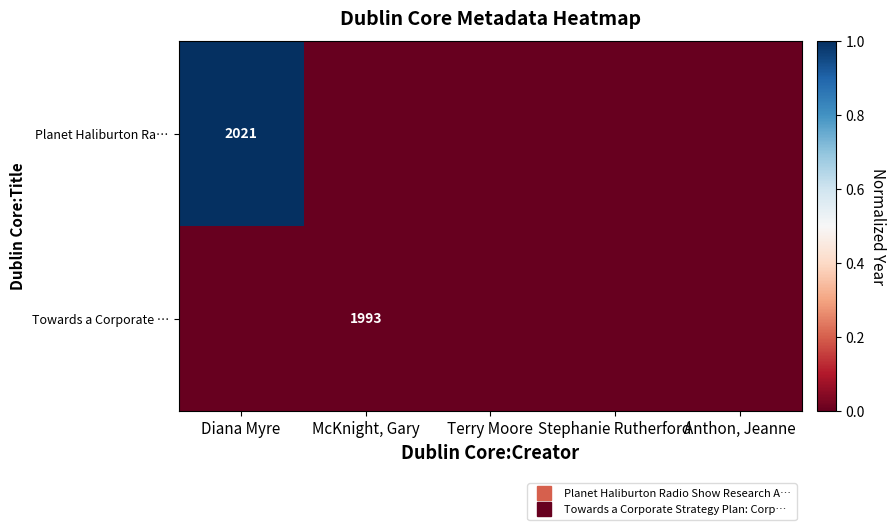

Rank the categories by Towards a Corporate … value from lowest to highest.

Diana Myre, McKnight, Gary, Terry Moore, Stephanie Rutherford, Anthon, Jeanne